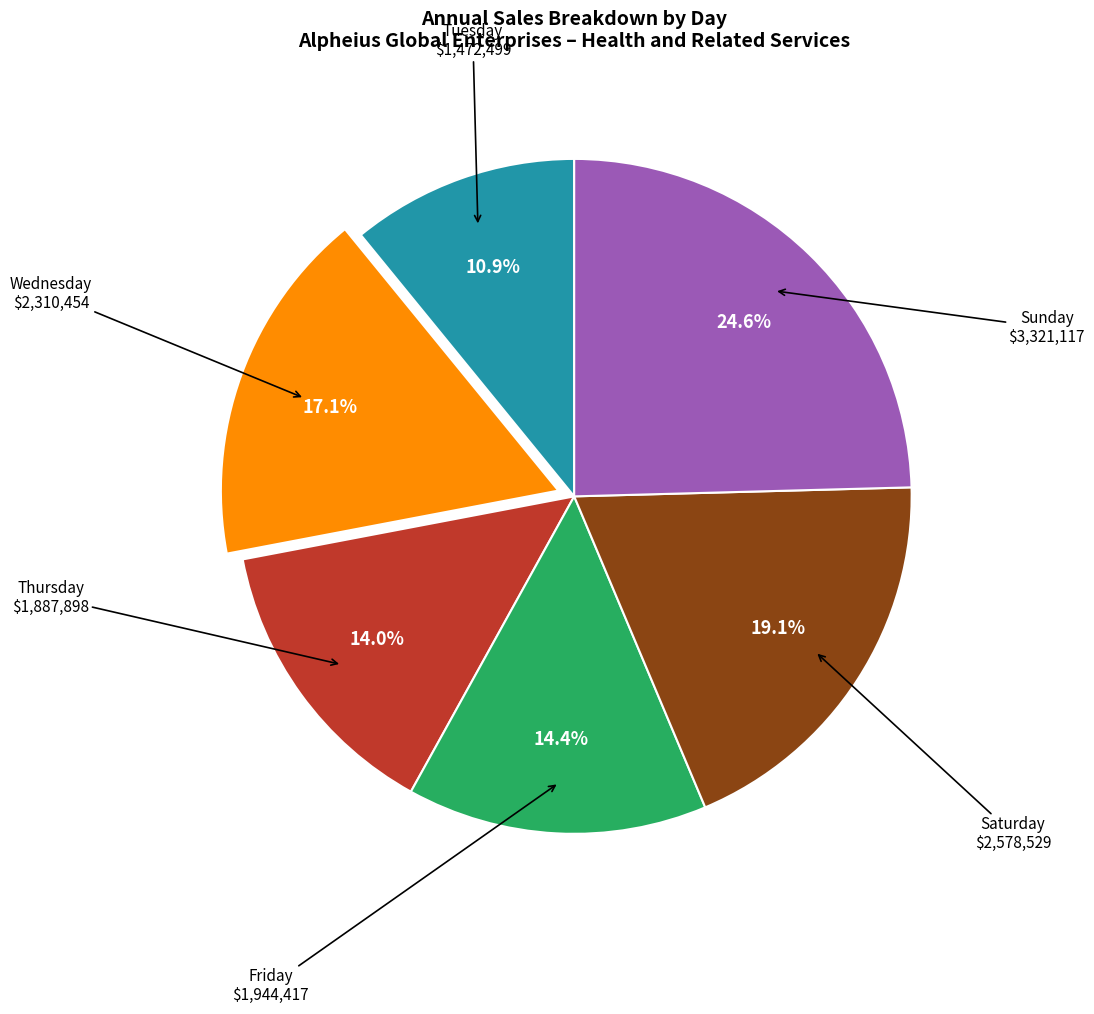

Is there any slice that represents more than half of the pie?

No